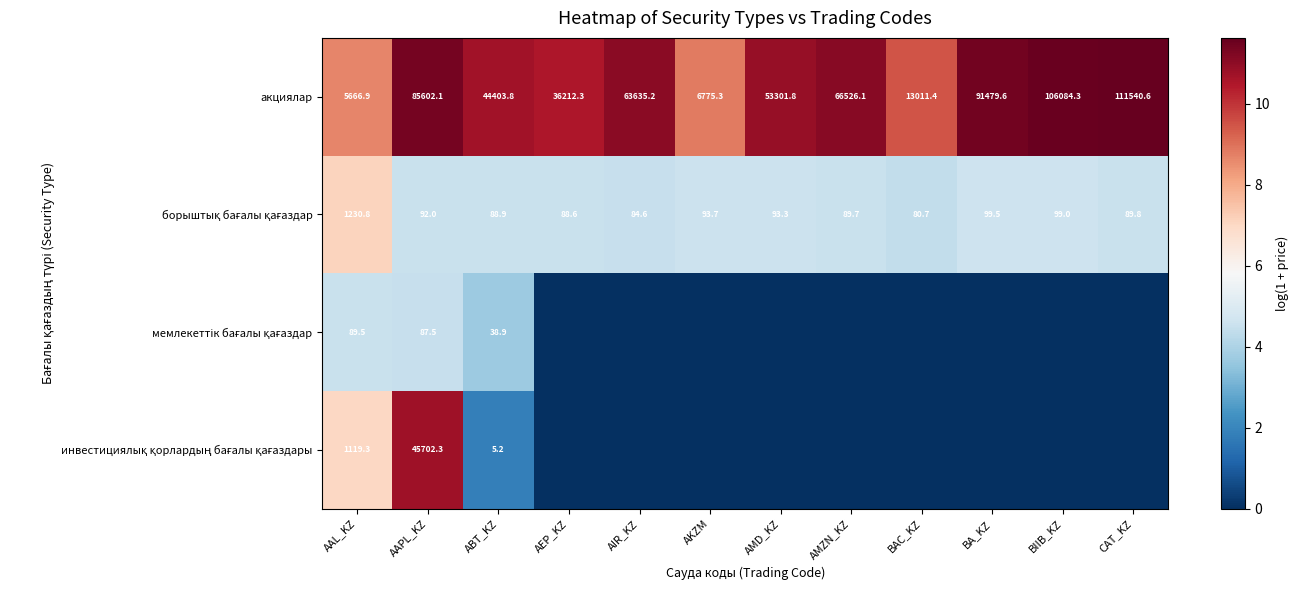

Which category has the lowest value in the акциялар series?

AAL_KZ